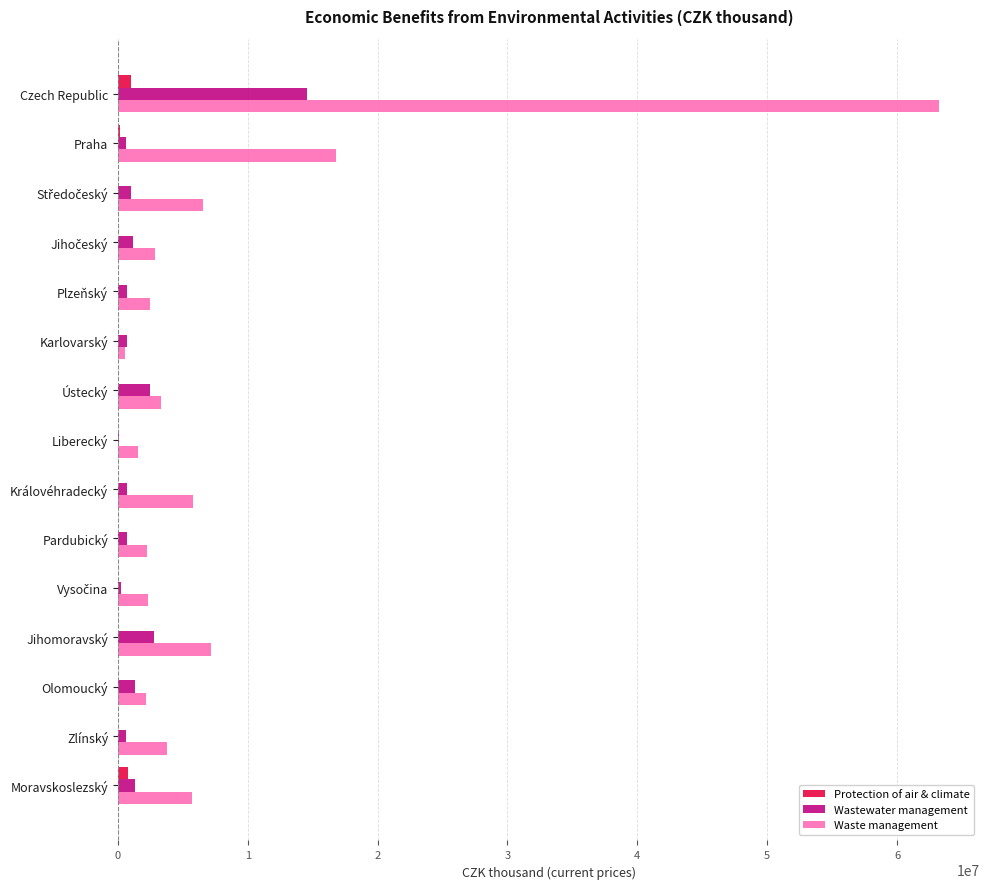

Which series has the largest total across all categories?

Waste management